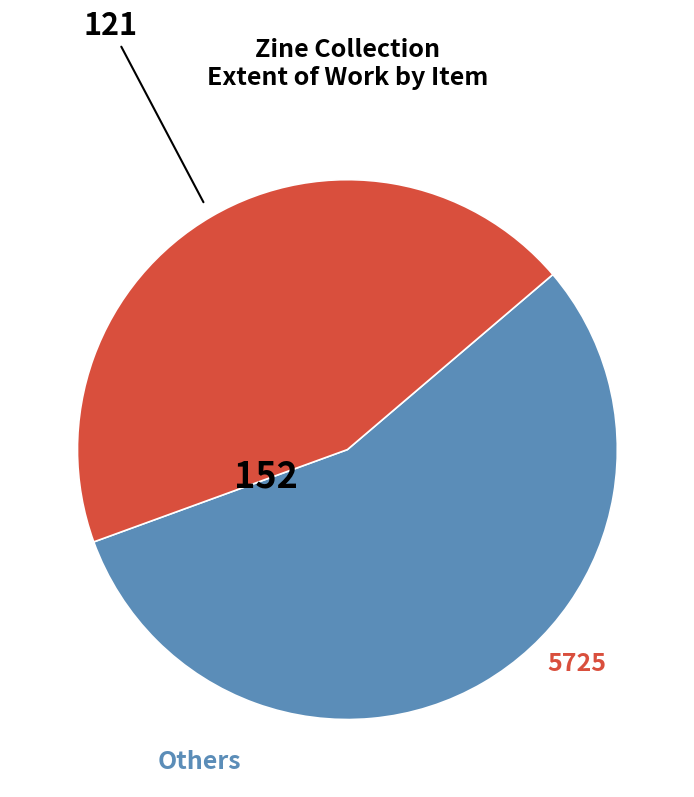

Does any single category account for the majority?

Yes